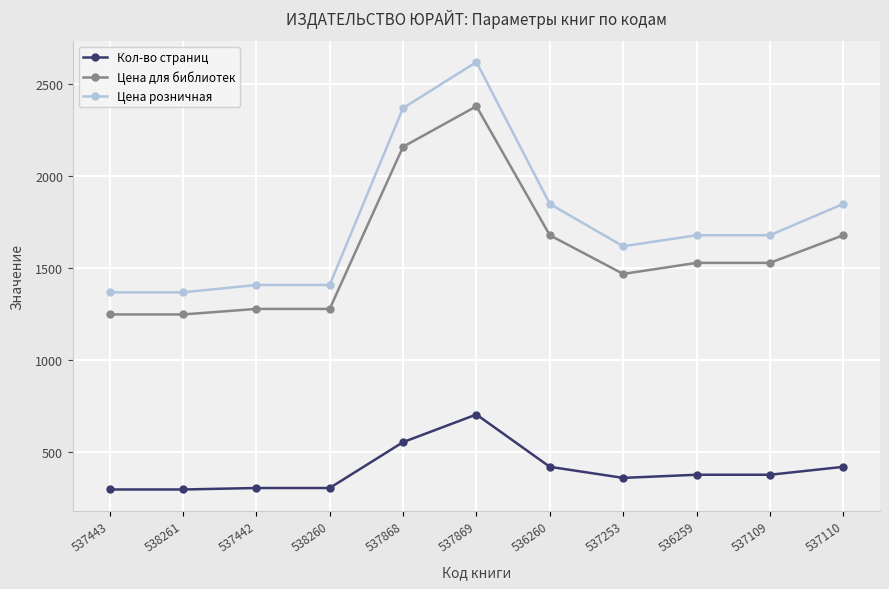

The Цена для библиотек series shows 1279 at 537442. True or false?

True